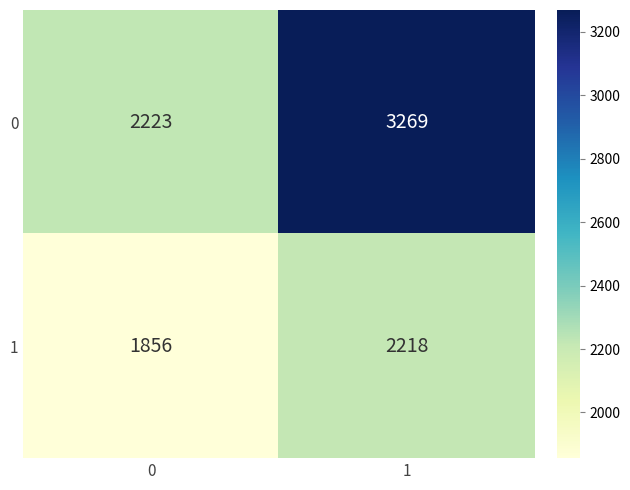

List the series in order of their overall mean, highest first.

0, 1